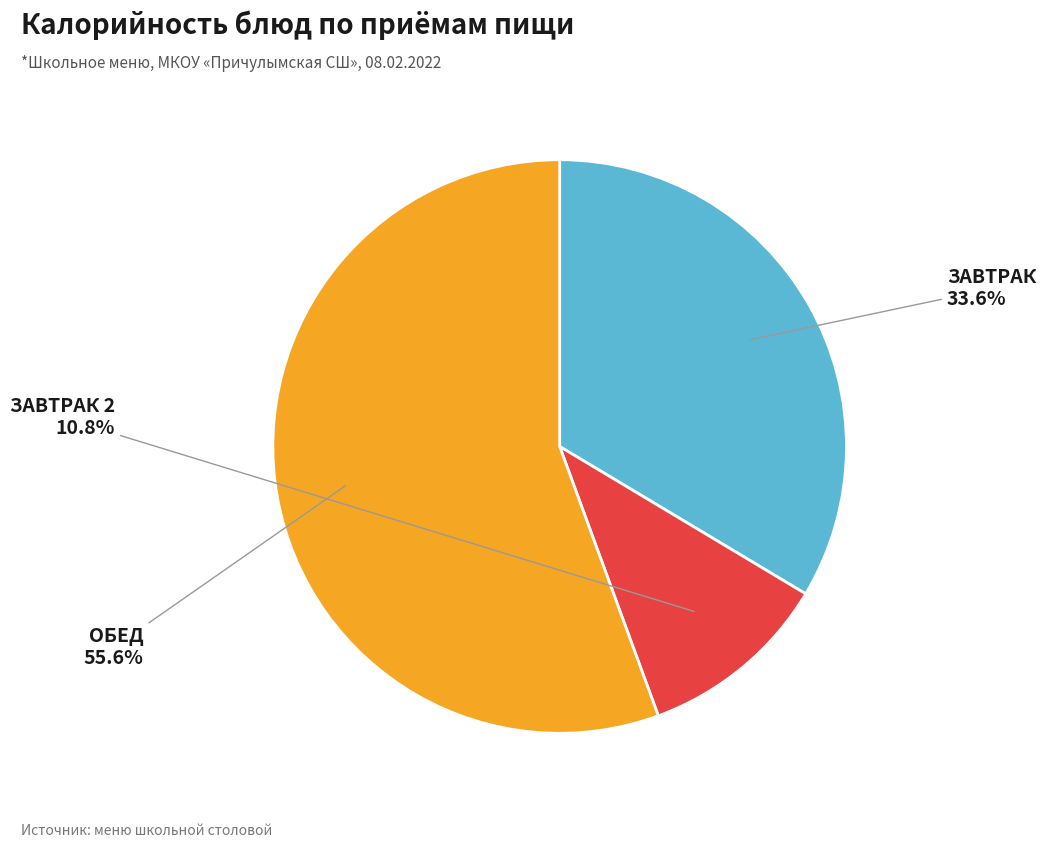

Does any single category account for the majority?

Yes